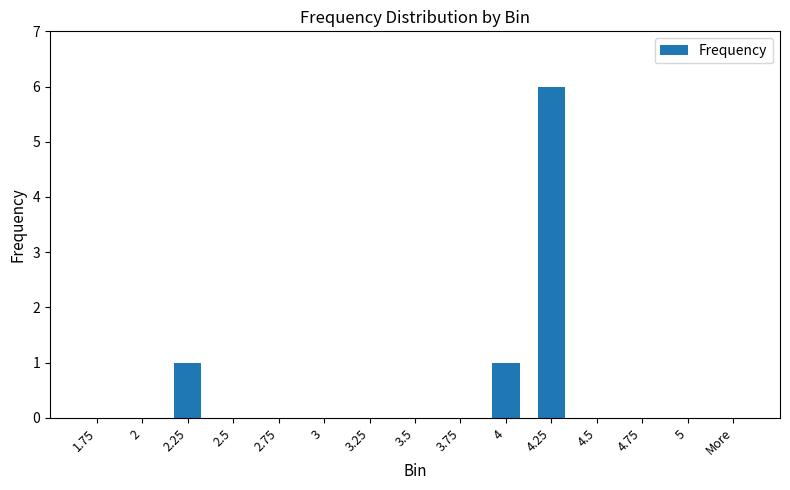

What is the sum of the values at 2.25 and 3.75?

1